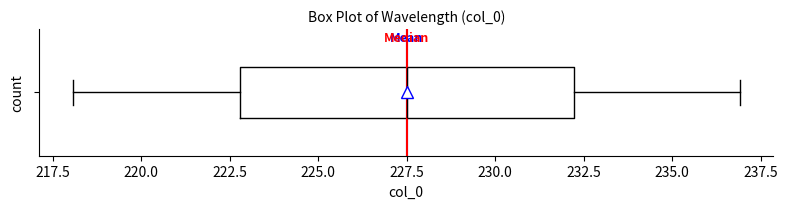

Read this box plot against the x-axis: the position of the median line, the range covered by the box, and the ends of both whiskers. The values are not printed on the chart, so give them approximately, as read against the axis.

median 227.5, box 223.0 to 232.0, whiskers 218.0 to 237.0